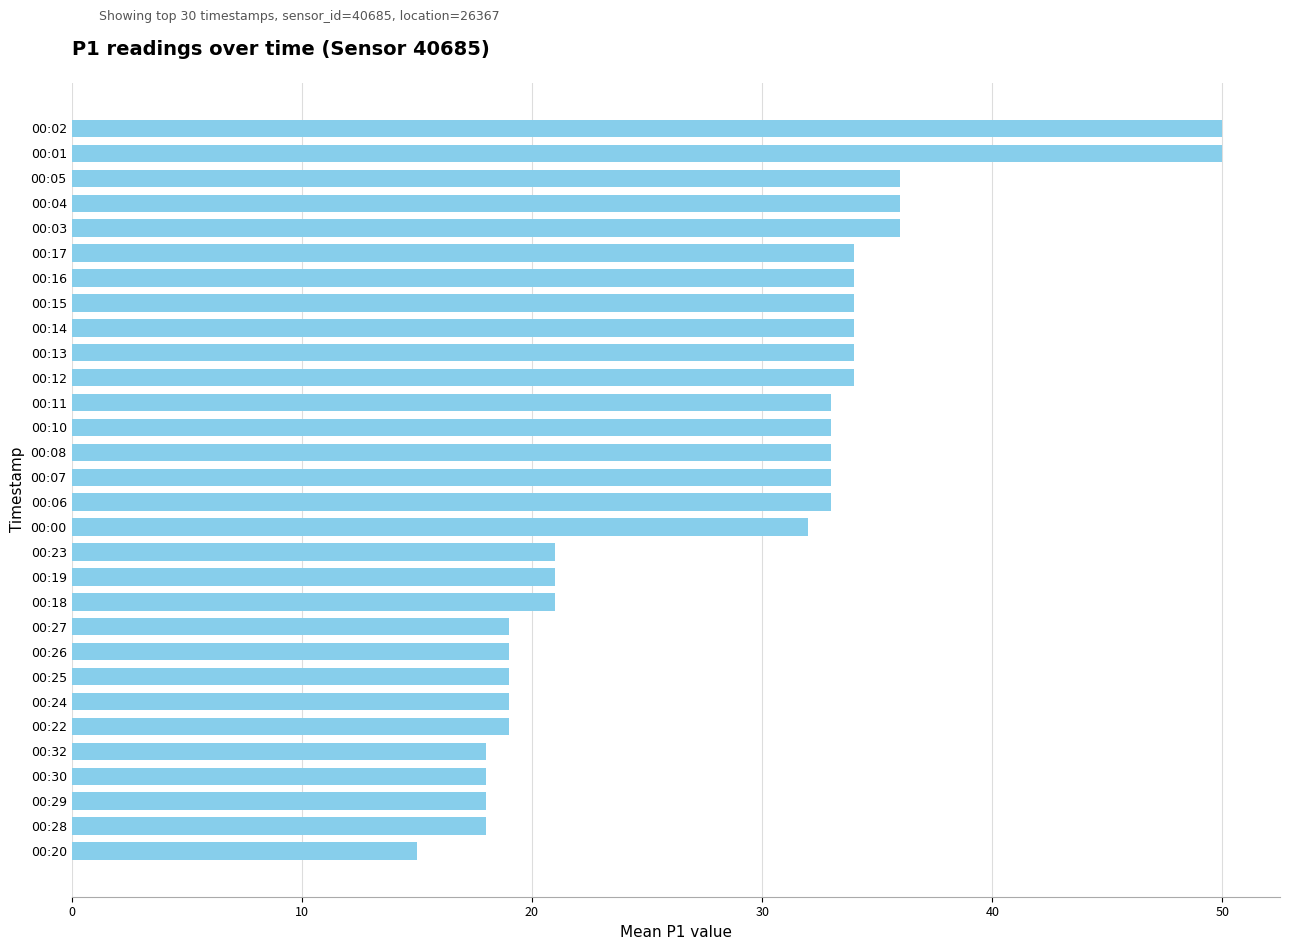

Reading top to bottom, transcribe all the data shown in this chart.

00:02=50	00:01=50	00:05=36	00:04=36	00:03=36	00:17=34	00:16=34	00:15=34	00:14=34	00:13=34	00:12=34	00:11=33	00:10=33	00:08=33	00:07=33	00:06=33	00:00=32	00:23=21	00:19=21	00:18=21	00:27=19	00:26=19	00:25=19	00:24=19	00:22=19	00:32=18	00:30=18	00:29=18	00:28=18	00:20=15